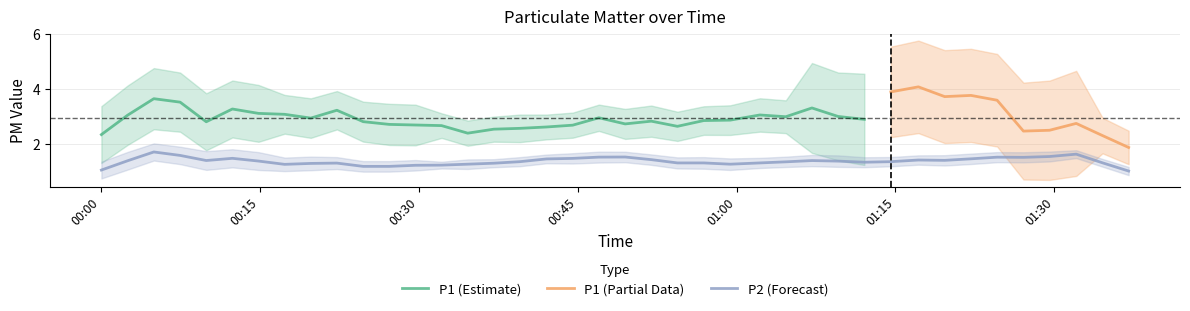

What is the minimum value for P1 (Estimate)?

2.3